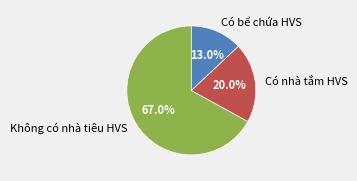

Which category has the biggest portion of the pie?

Không có nhà tiêu HVS